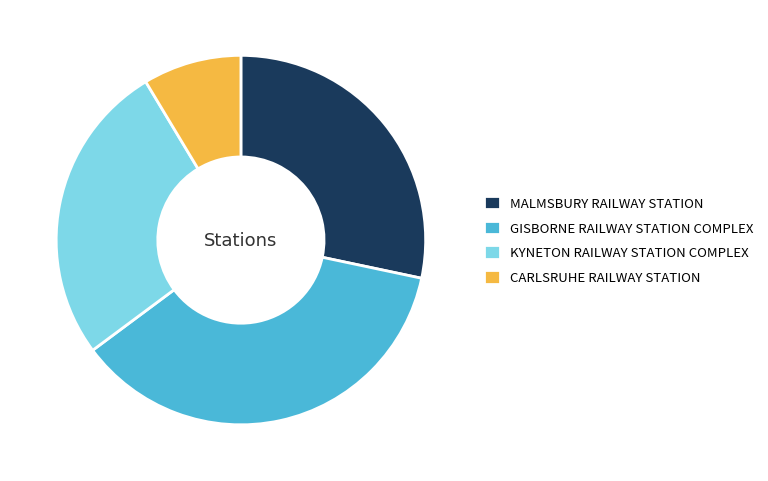

Combined, do CARLSRUHE RAILWAY STATION and KYNETON RAILWAY STATION COMPLEX account for over 50%?

No